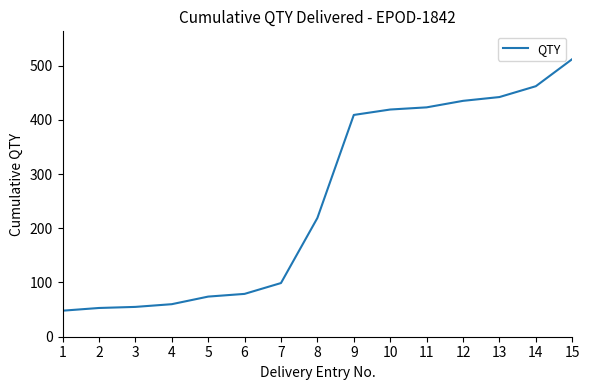

What is the smallest value displayed?

48